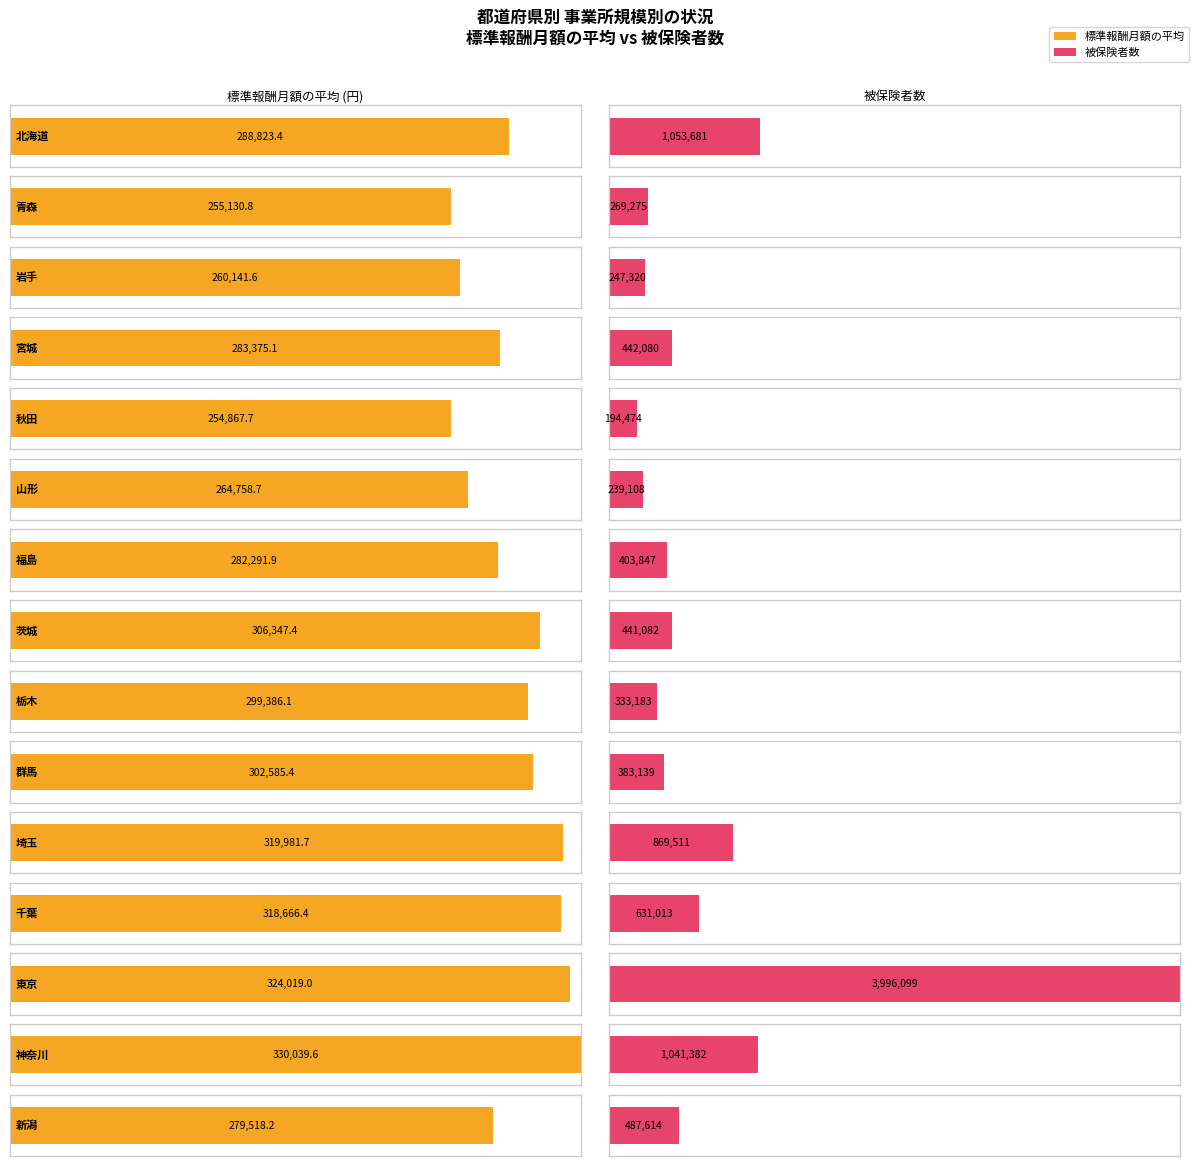

What position from the right is 栃木?

7